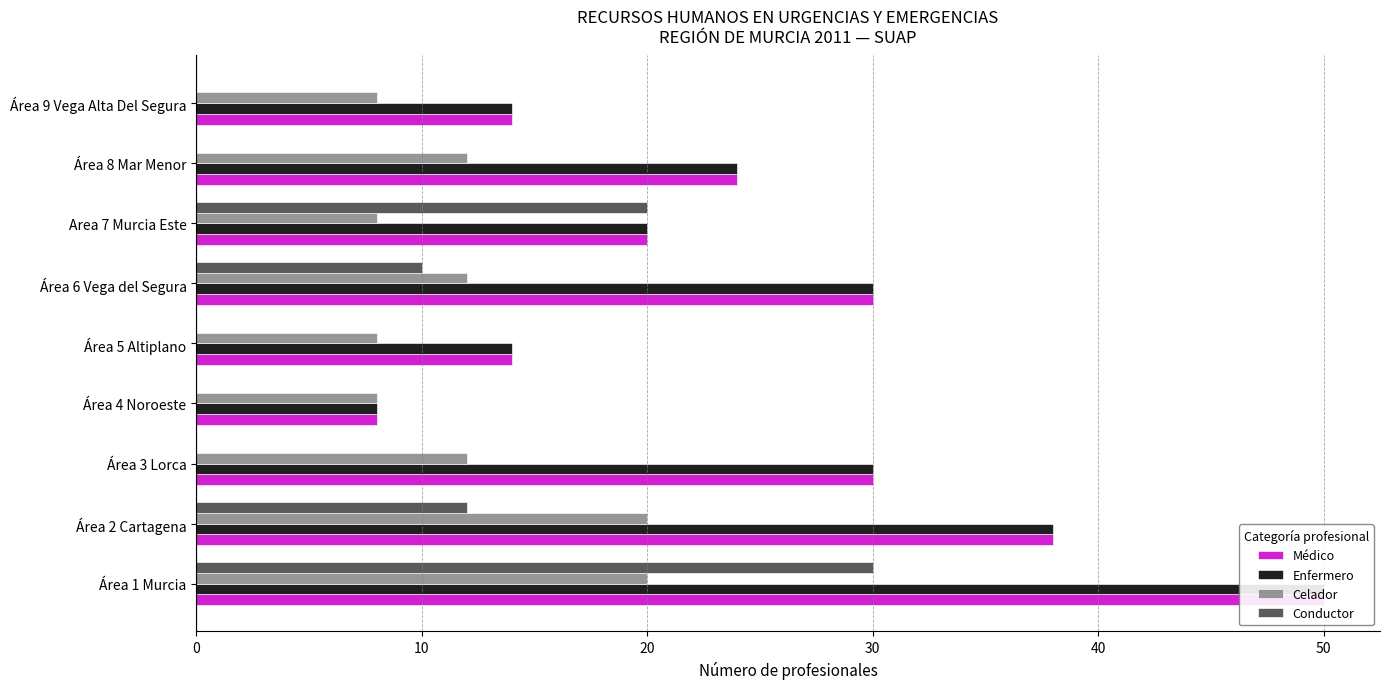

What position from the left is Área 5 Altiplano?

5